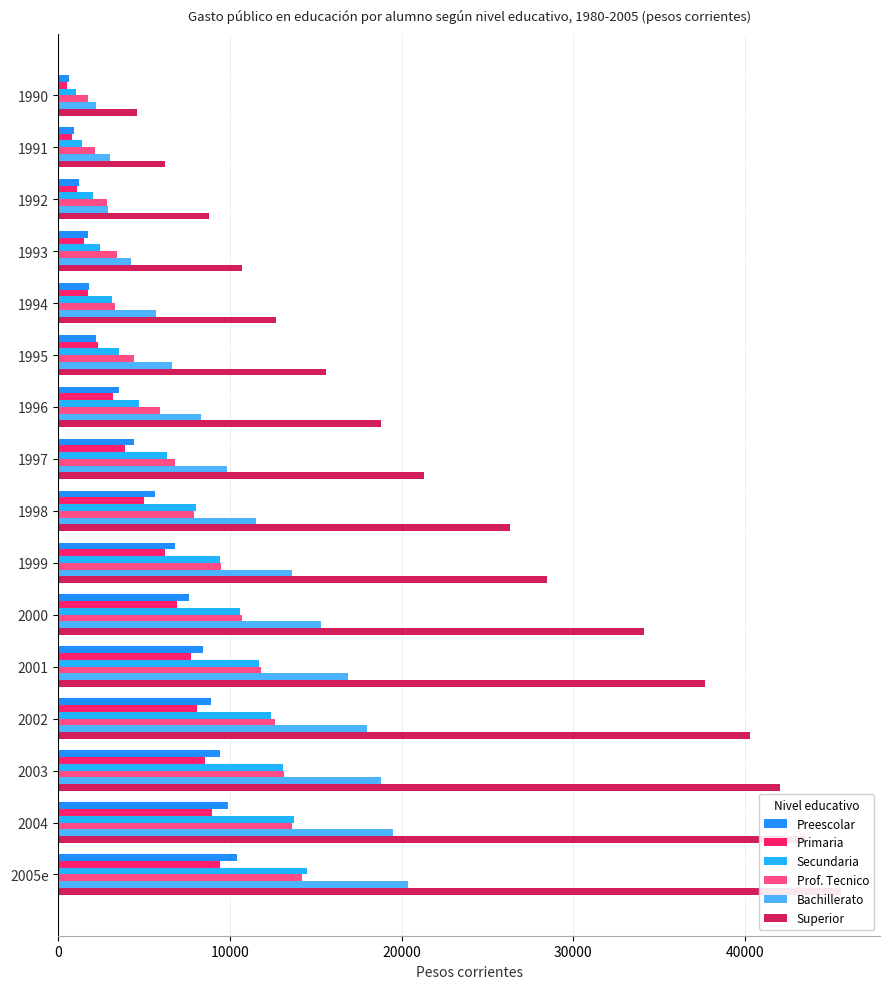

Which series changed the most between 2000 and 2003?

Superior